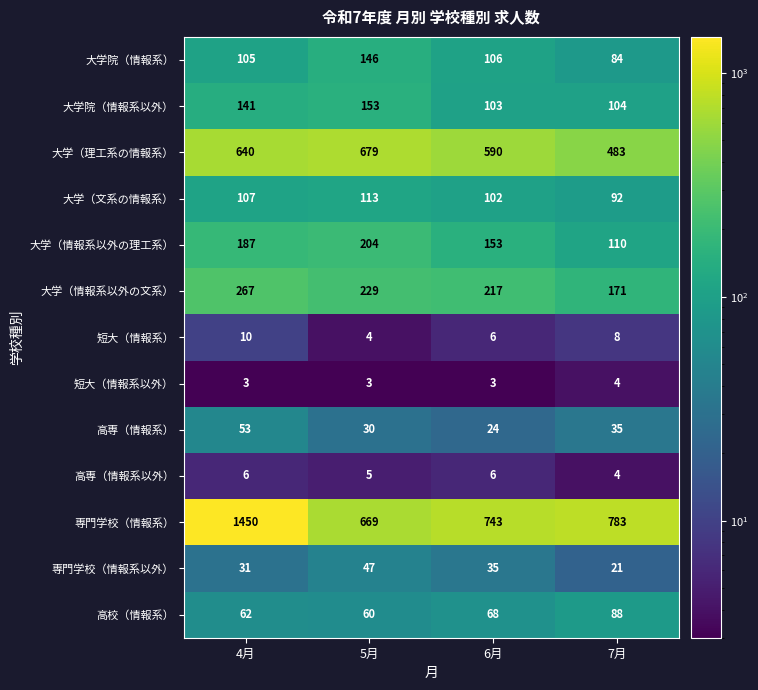

At how many categories does at least one series exceed 1093?

1